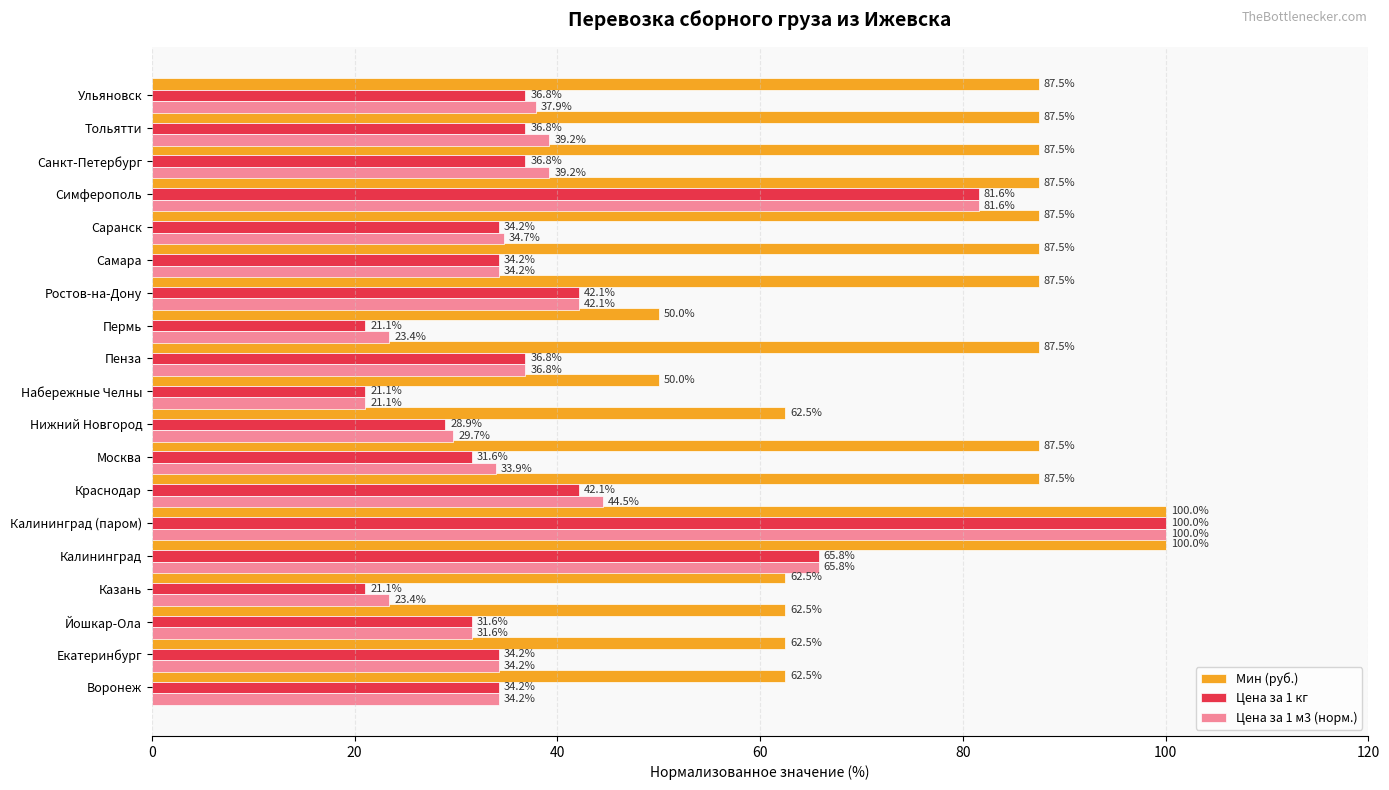

Read the Цена за 1 кг value at Самара.

34.2